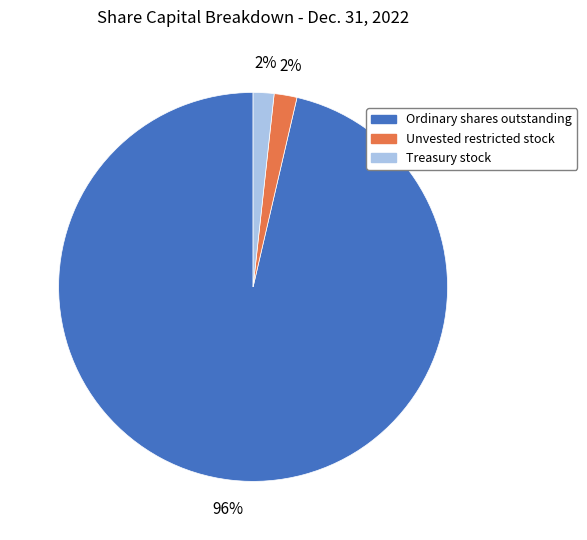

How many slices are in this pie chart?

3